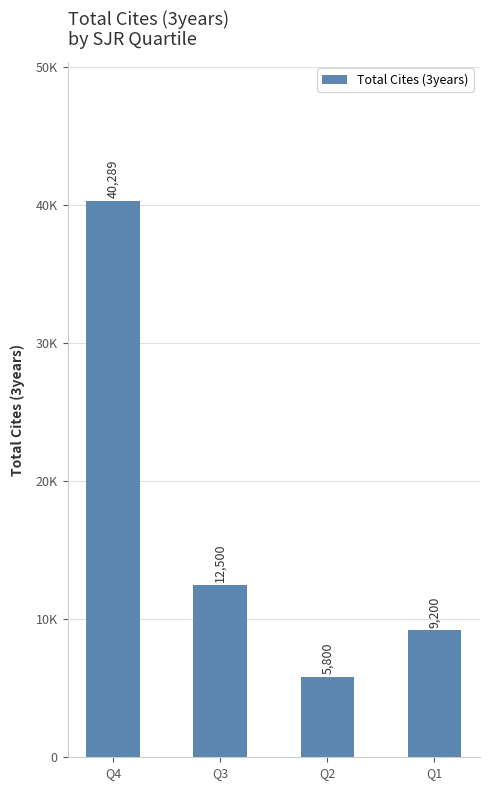

What is the sum of all values?

67789